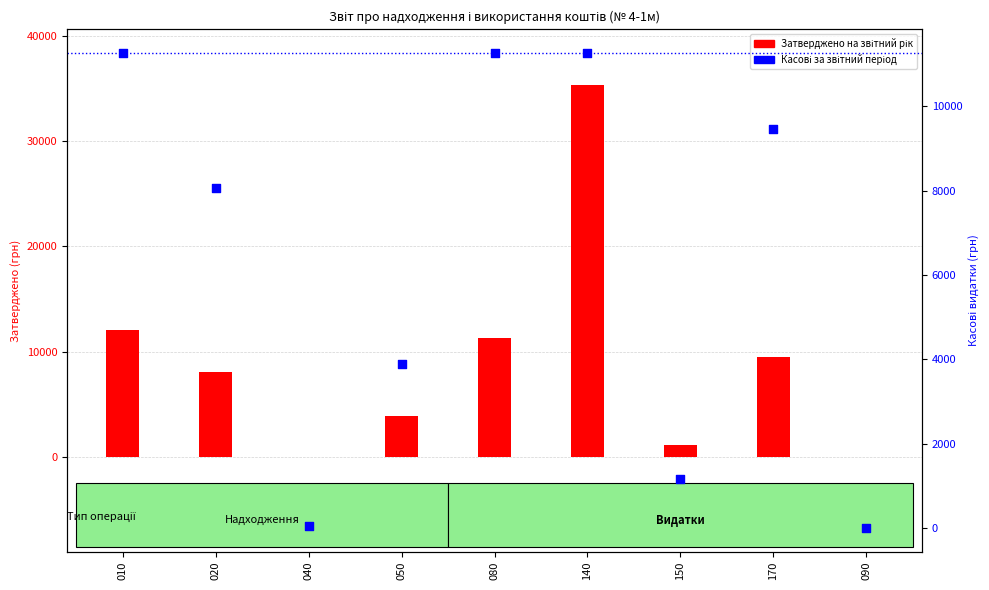

Is the value of Касові за звітний період at 150 greater than the value of Затверджено на звітний рік at 020?

No